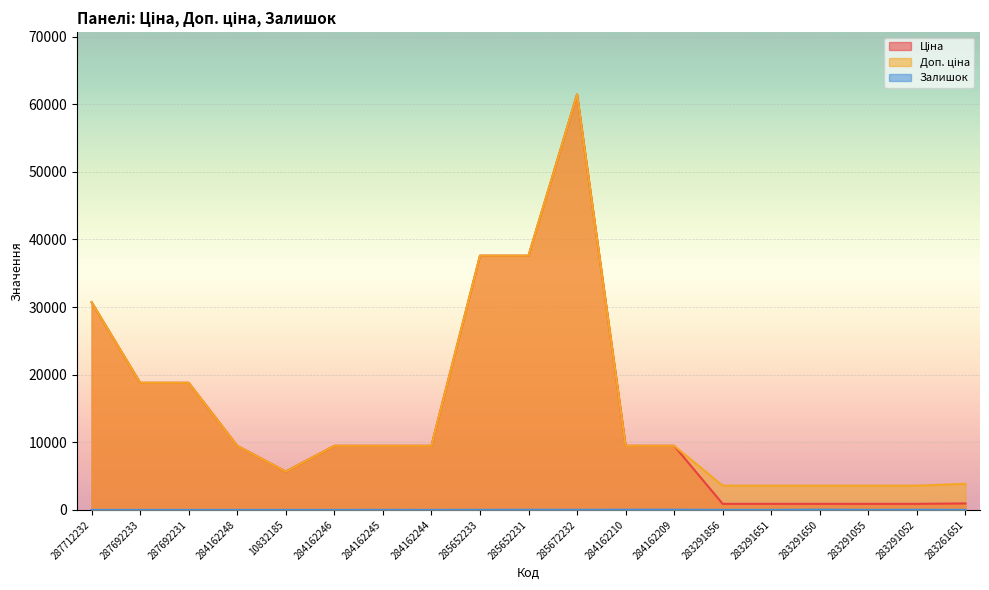

True or false: Ціна and Доп. ціна intersect in this chart.

False